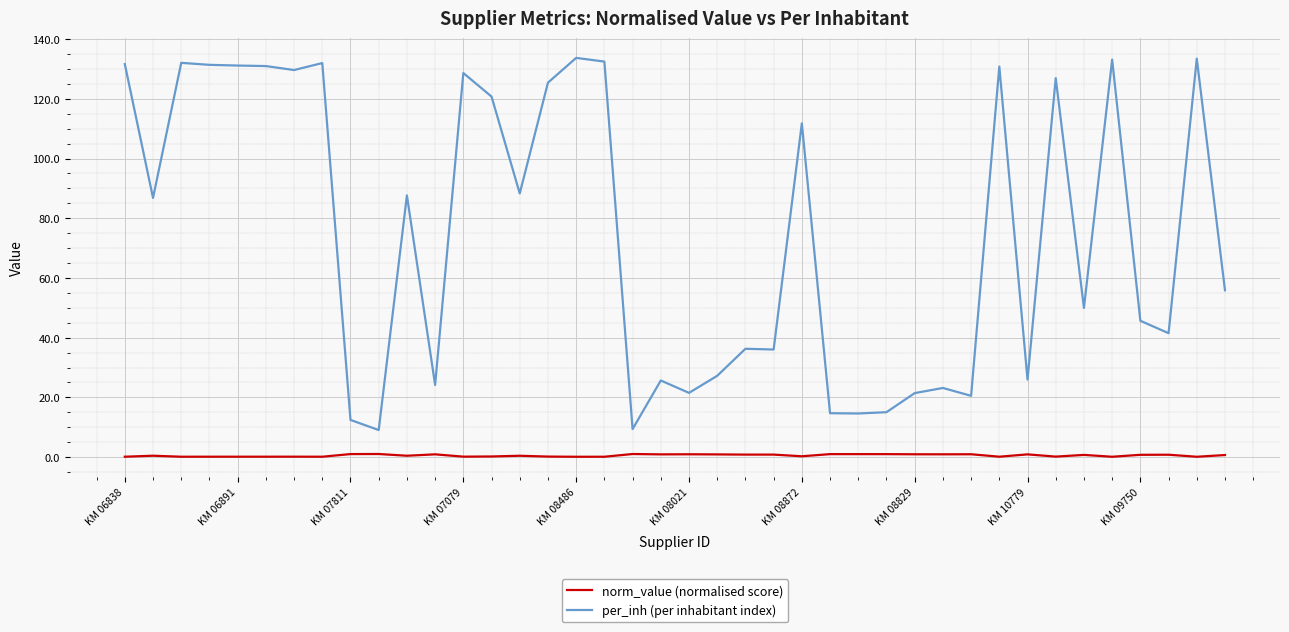

Rank the series by their maximum value, from lowest to highest.

norm_value (normalised score), per_inh (per inhabitant index)